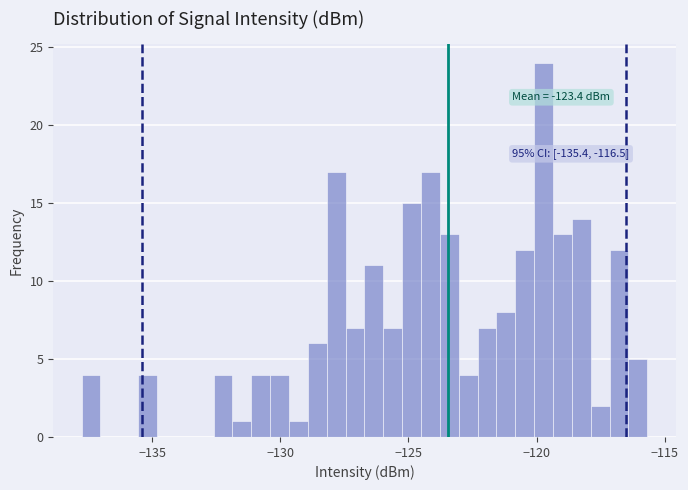

Around what value on the x-axis is the tallest bar? Give the approximate position of its centre, as read against the axis.

-119.5